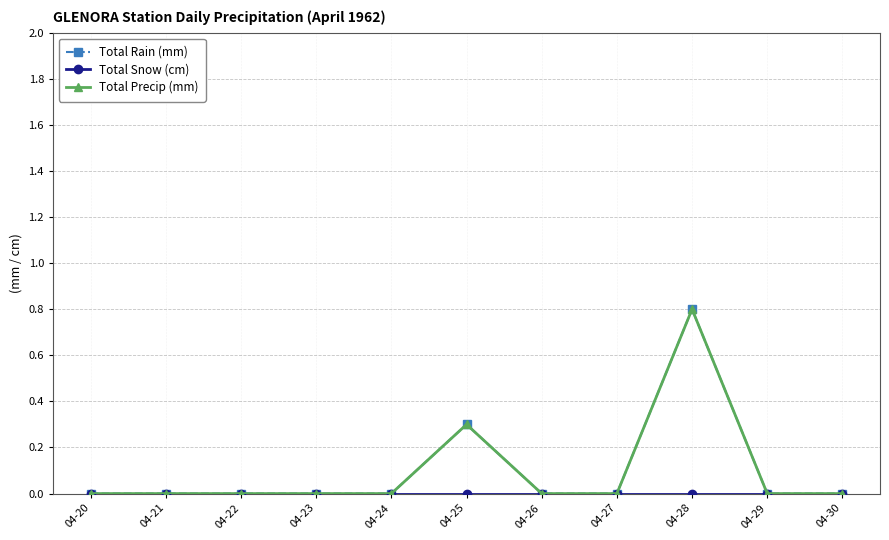

How many lines are shown in the chart?

3